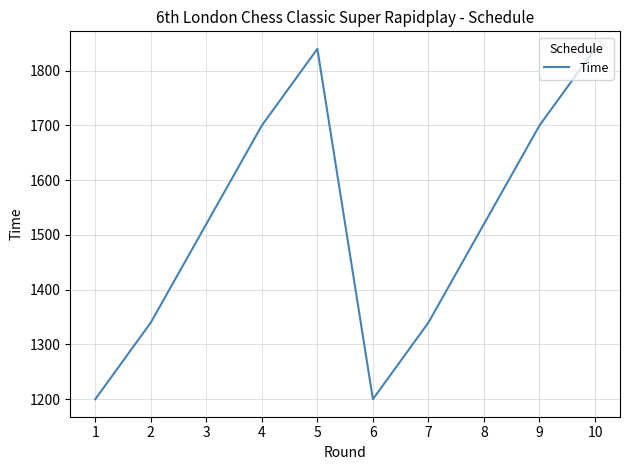

What is the greatest value displayed?

1840